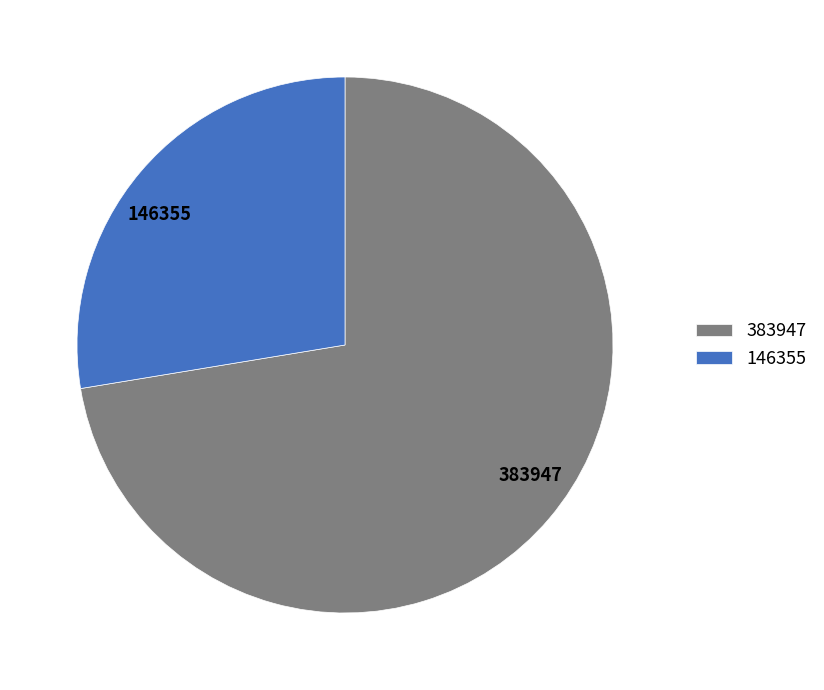

Which slice is the largest?

383947